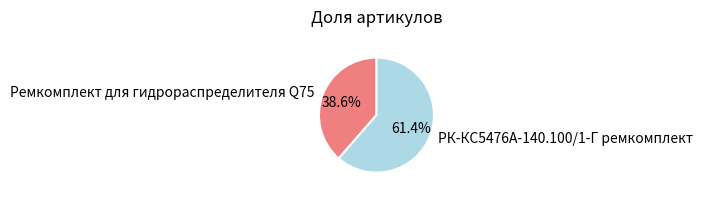

Rank the categories by value from highest to lowest.

РК-КС5476А-140.100/1-Г ремкомплект, Ремкомплект для гидрораспределителя Q75